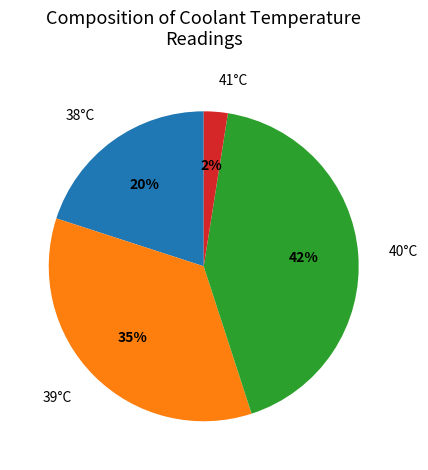

What is the ratio of the value at 38°C to the value at 40°C?

0.5